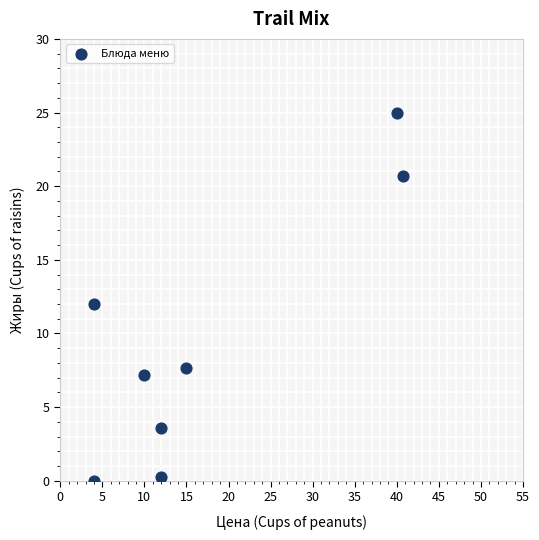

What is the average X value?

17.2